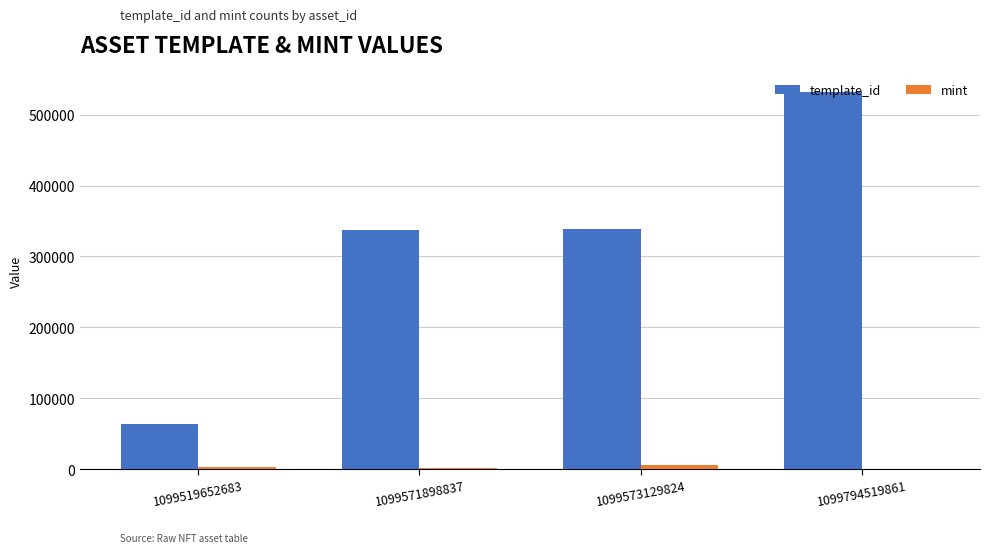

Where is mint nearest to the value 3092?

1099519652683